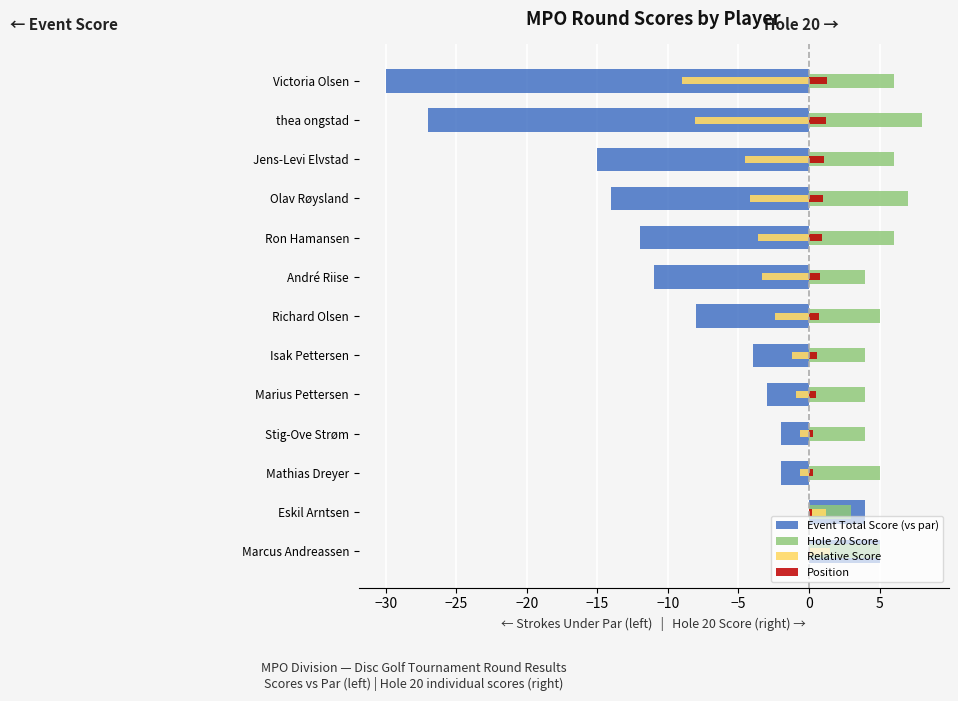

Rank the series by their average value, from highest to lowest.

Hole 20 Score, Position, Relative Score, Event Total Score (vs par)